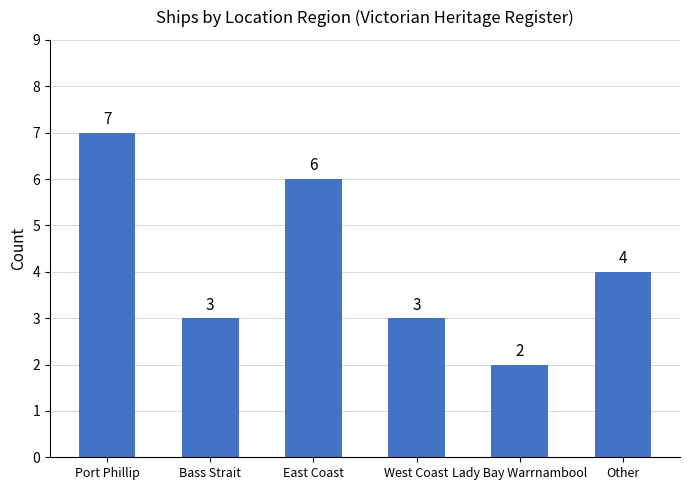

What is the minimum value shown in the chart?

2